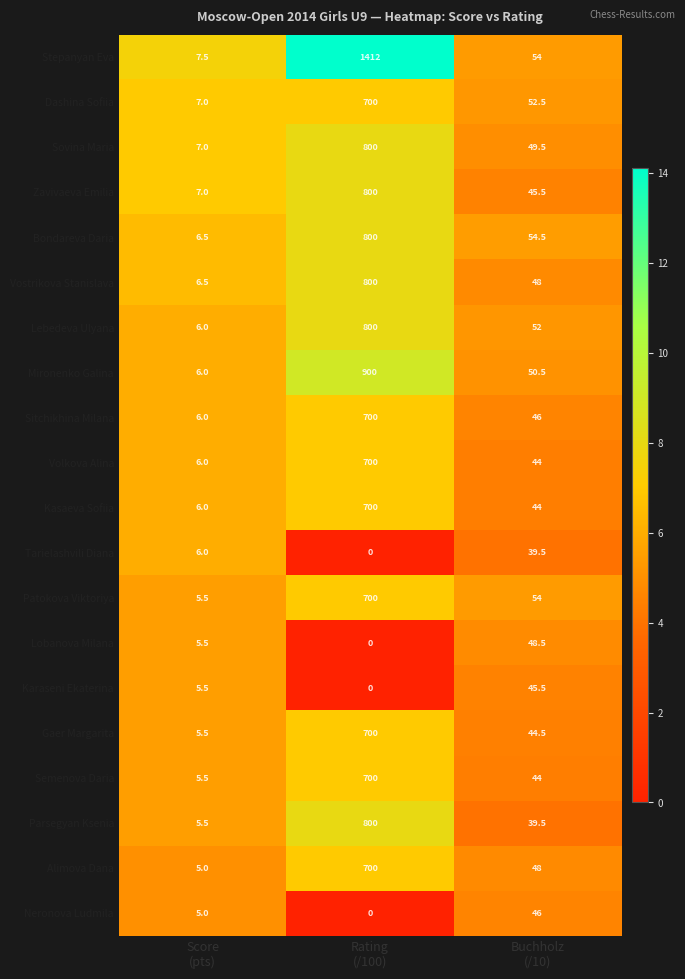

Which series has the largest total across all categories?

Stepanyan Eva